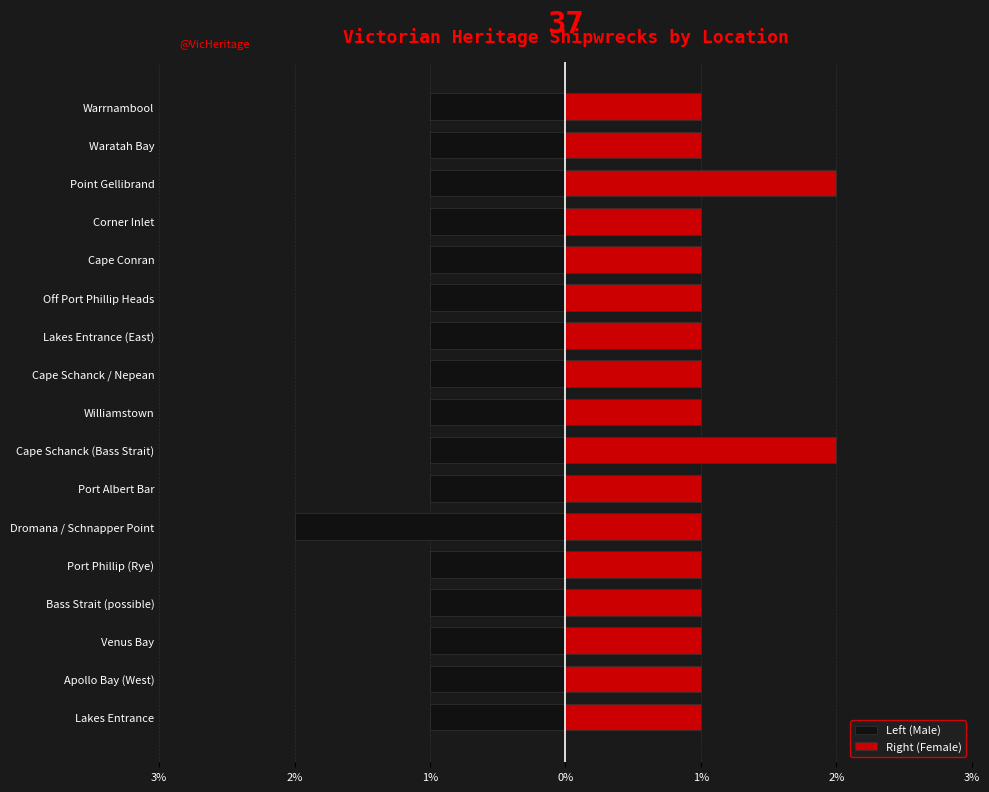

Does the chart contain any negative values?

Yes